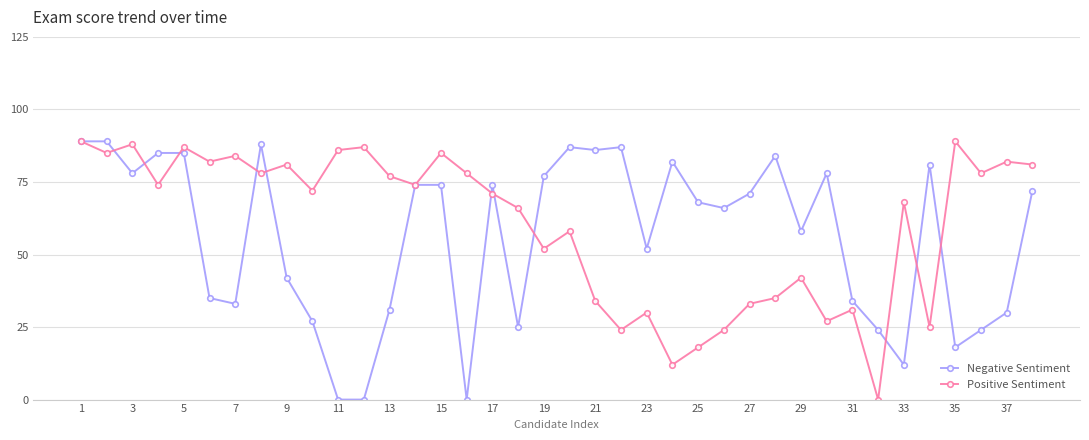

What is the maximum value for Negative Sentiment?

89